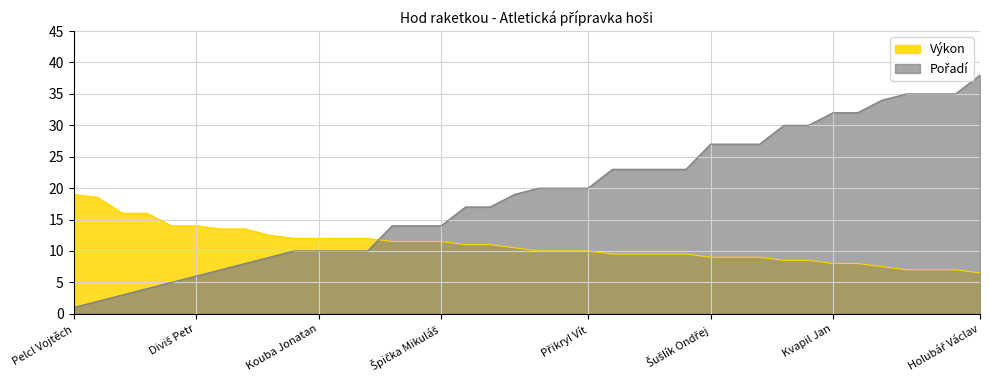

Which series ends up on top after the final intersection of Výkon and Pořadí?

Pořadí